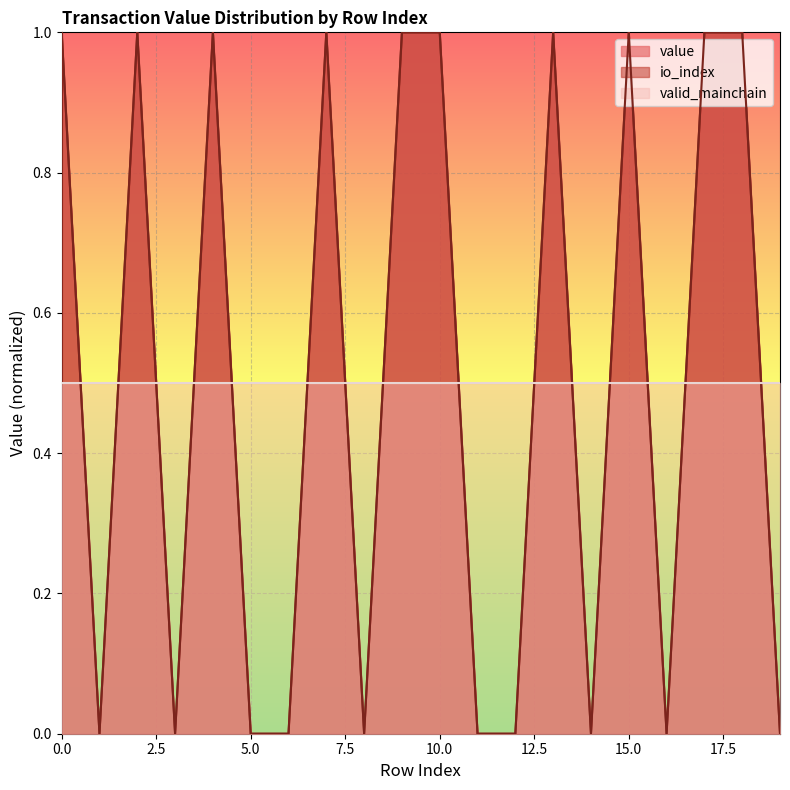

Count the number of categories in the chart.

20